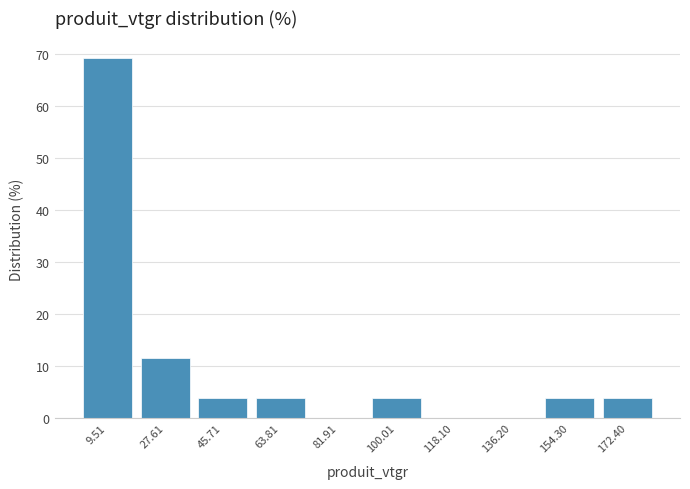

Over which range of the x-axis is the bar tallest?

0 to 18